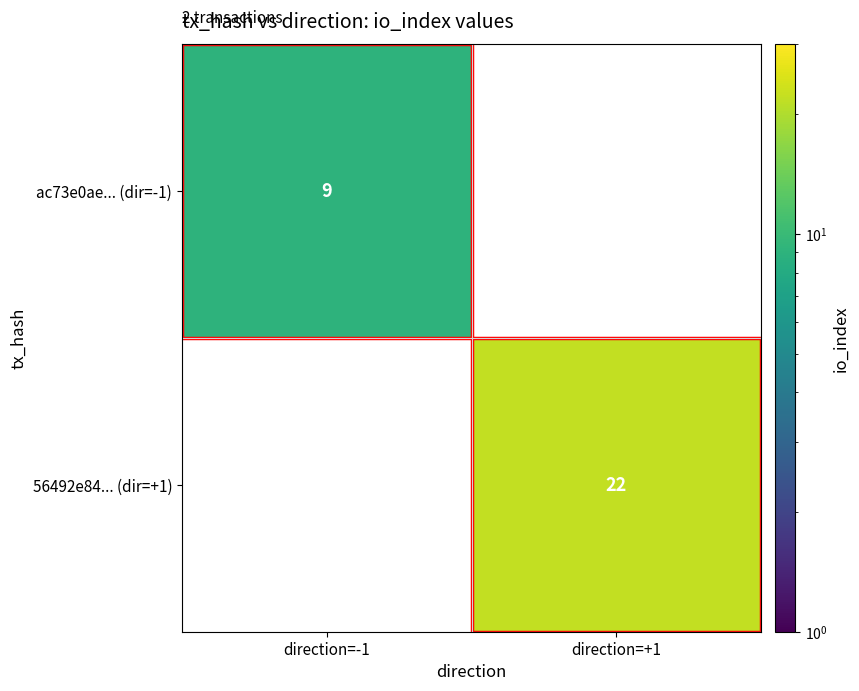

Is it true that 56492e84... (dir=+1) equals 22 at direction=+1?

True